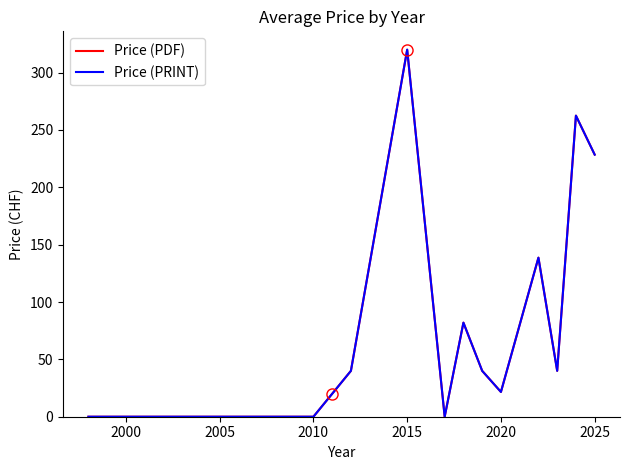

List the series in order of their peak value, highest first.

Price (PDF), Price (PRINT)